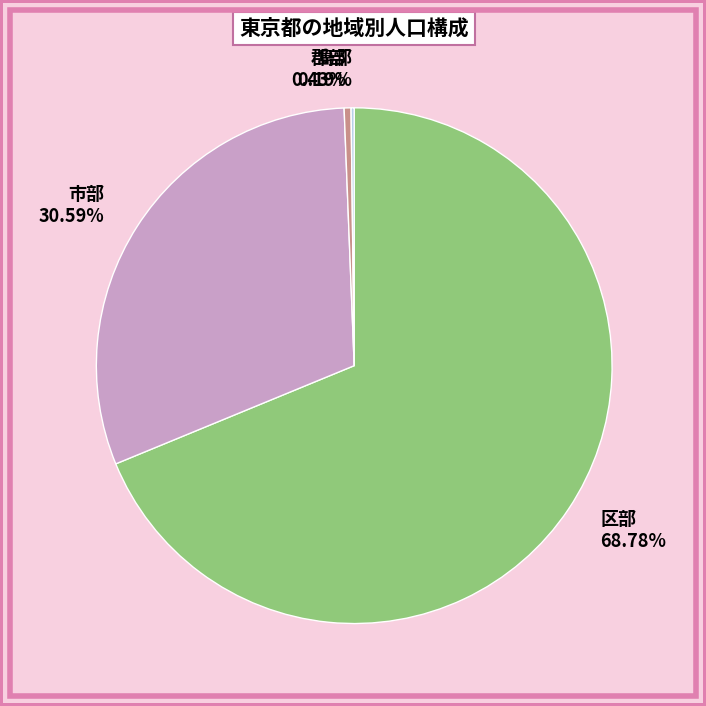

The 区部 slice represents 69% of the pie. True or false?

True